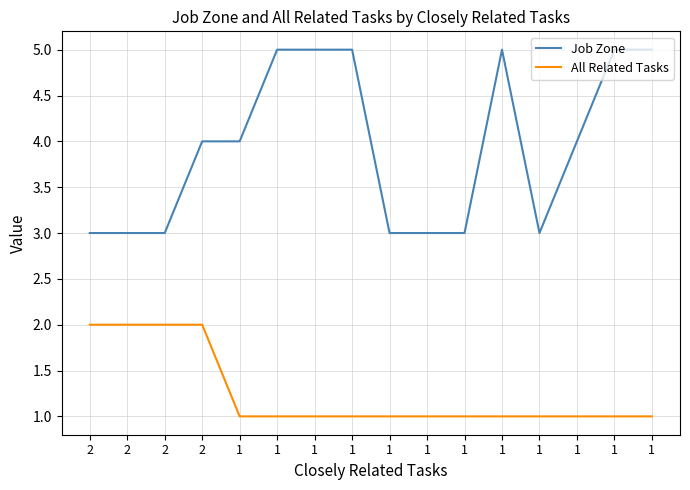

Rank the series by their maximum value, from lowest to highest.

All Related Tasks, Job Zone